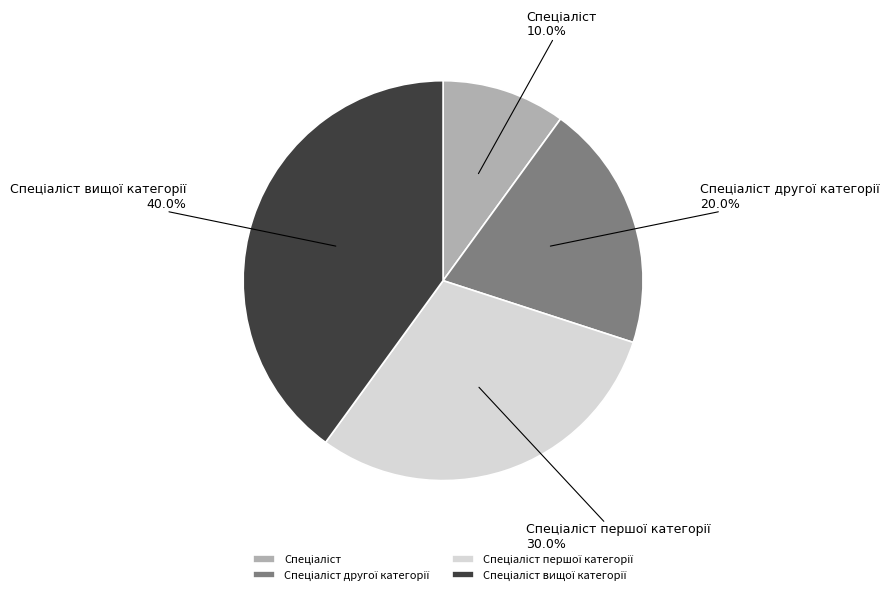

Is there a majority slice in this chart?

No